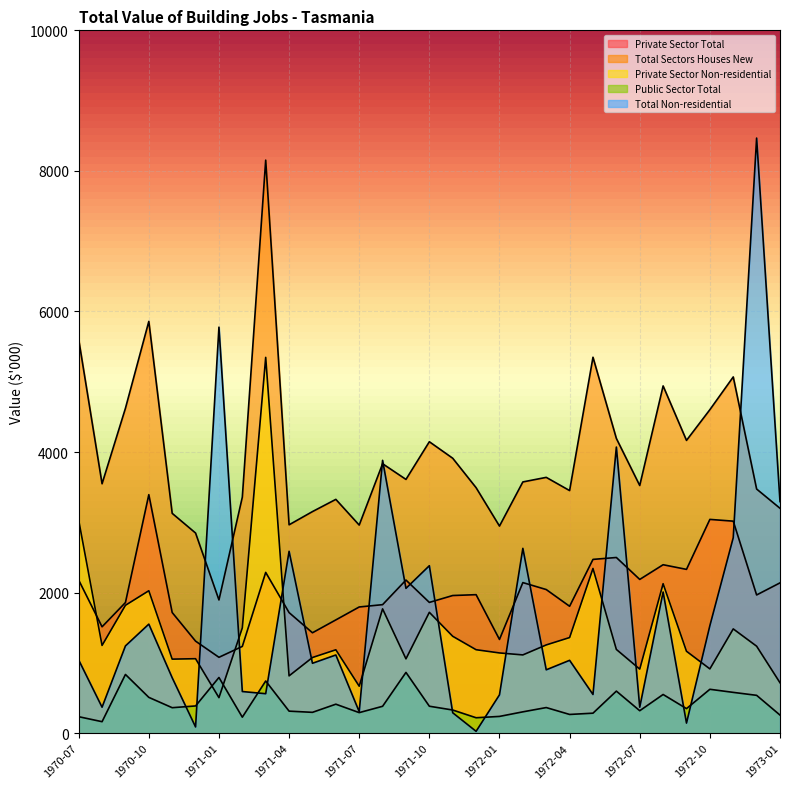

What is the maximum value for Total Non-residential?

8467